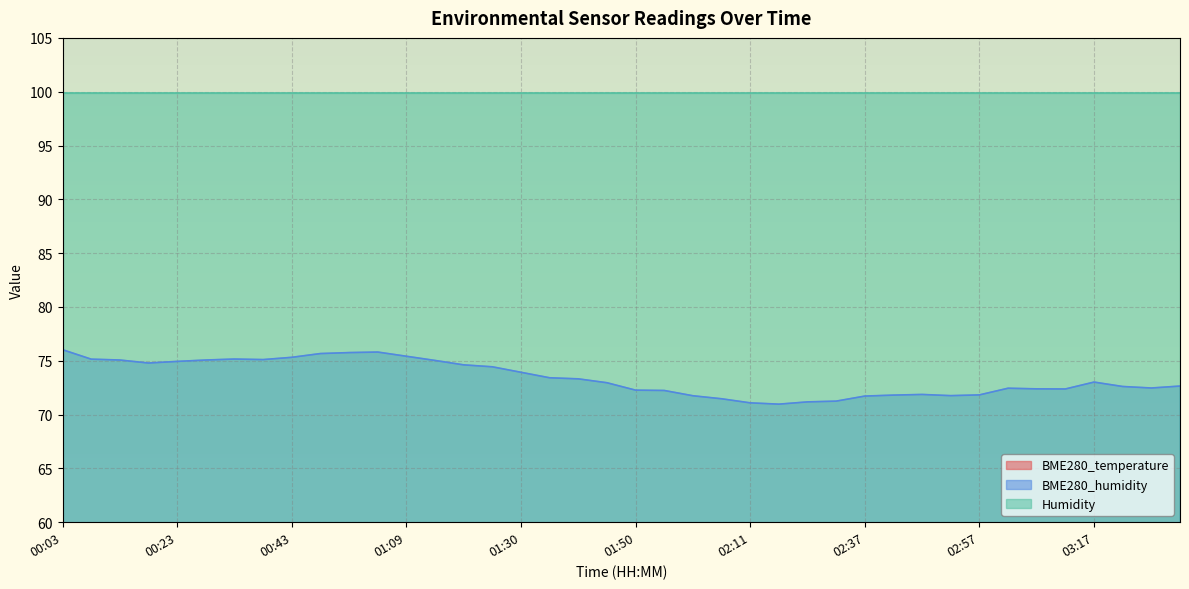

Where is the first local minimum for BME280_humidity?

00:18